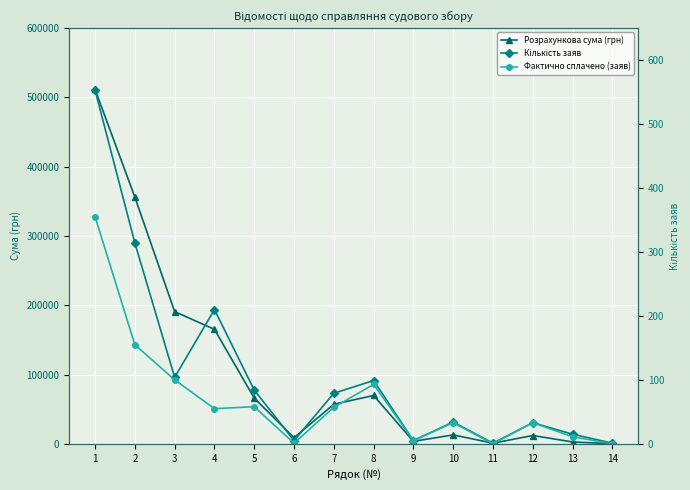

At which label does Розрахункова сума (грн) reach its peak?

1